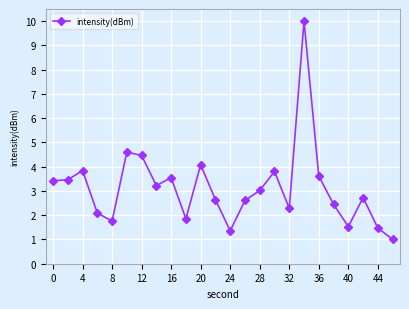

What is the greatest value displayed?

10.0